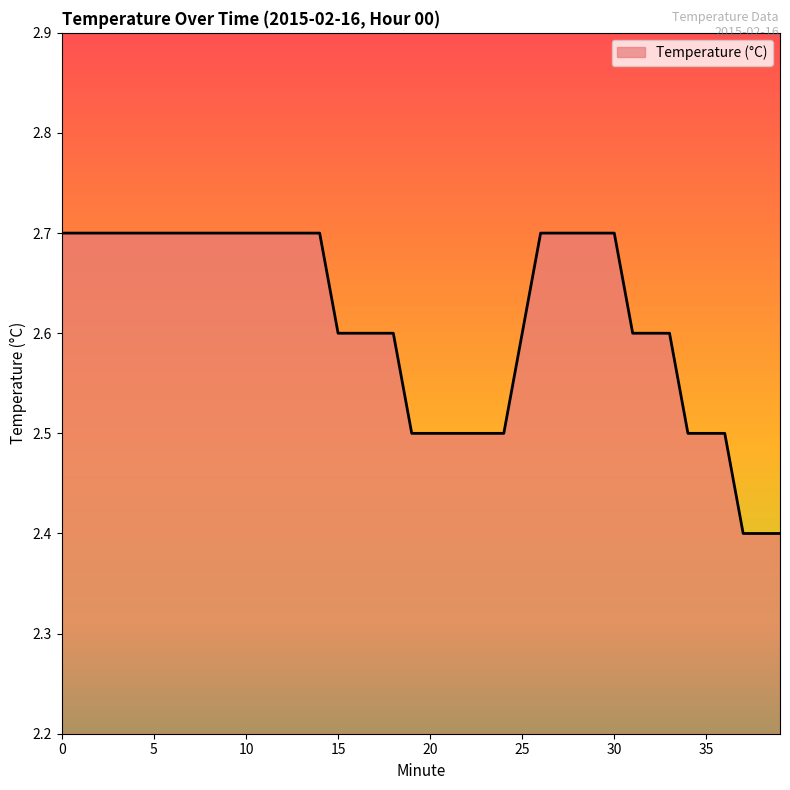

What is the difference between the maximum and minimum values?

0.3